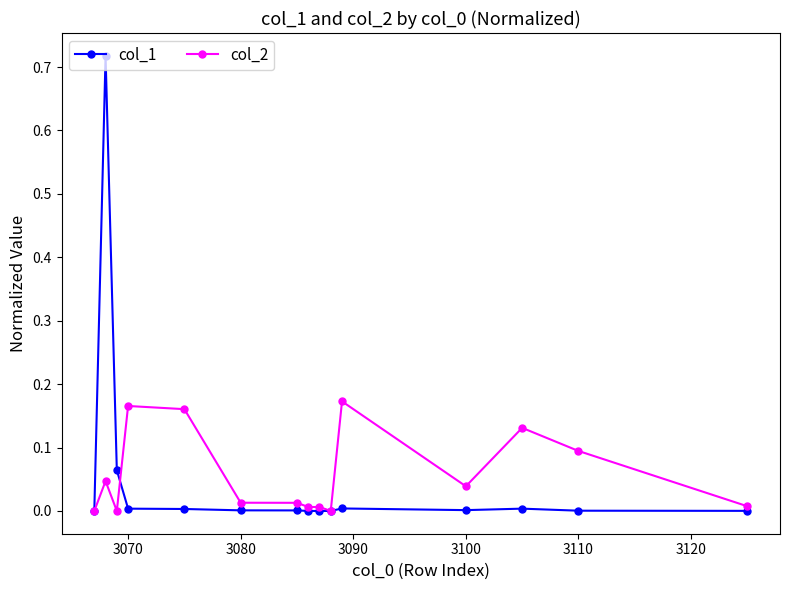

What are all the series names shown in the legend?

col_1, col_2